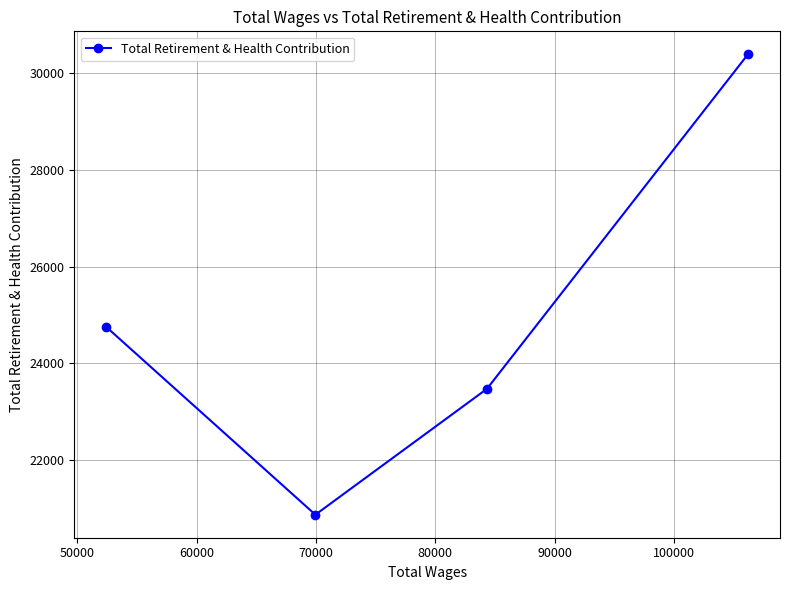

What is the value of the 4th point from the left?

30393